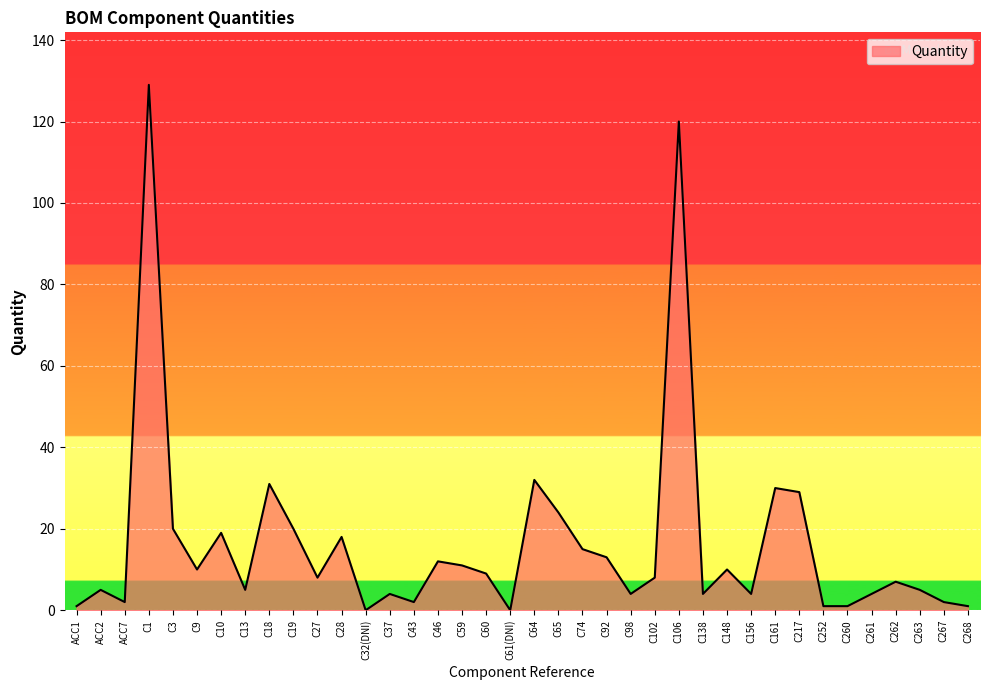

How many lines are shown in the chart?

1